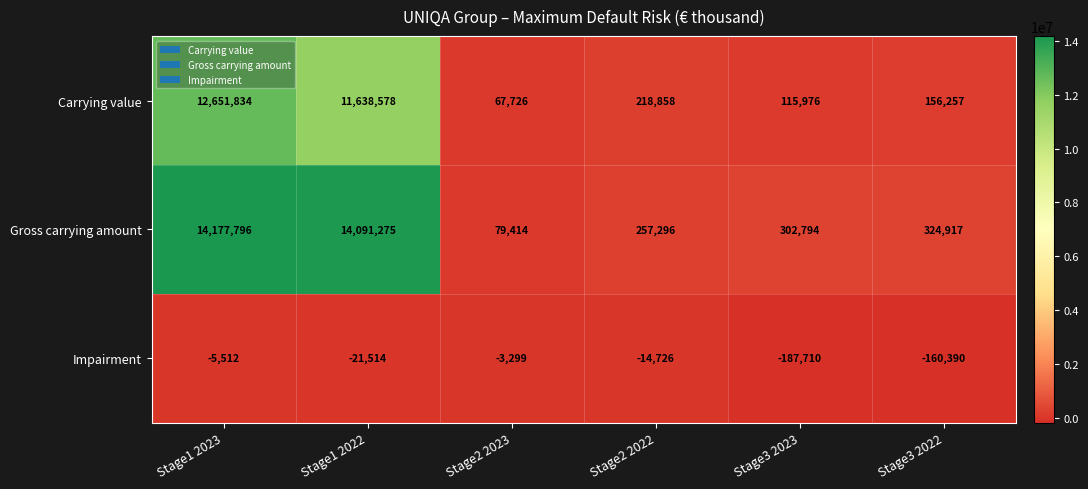

Reading left to right, list all the values displayed in this chart.

Carrying value: 12651834	11638578	67726	218858	115976	156257
Gross carrying amount: 14177796	14091275	79414	257296	302794	324917
Impairment: -5512	-21514	-3299	-14726	-187710	-160390